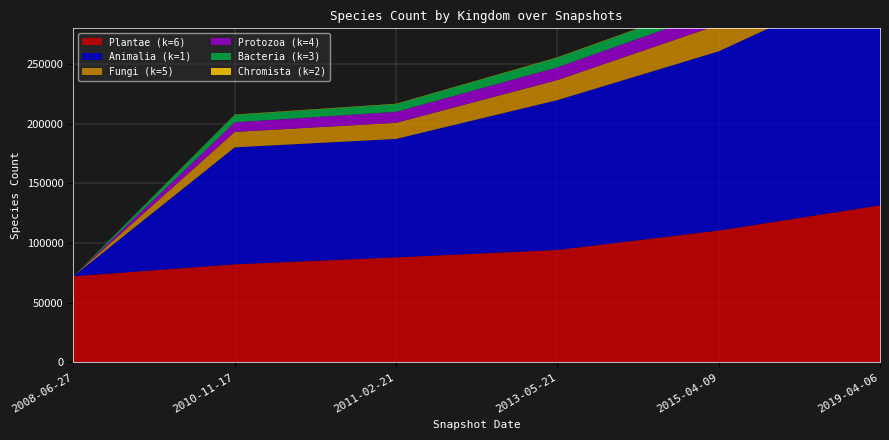

Reading right to left, what are all the values shown in this chart?

Plantae (k=6): 5=131616	4=110493	3=94226	2=88000	1=82189	0=72167
Animalia (k=1): 5=191295	4=150219	3=125580	2=99285	1=98044	0=0
Fungi (k=5): 5=24360	4=22306	3=16816	2=13500	1=12937	0=0
Protozoa (k=4): 5=11297	4=12168	3=10686	2=9200	1=8051	0=0
Bacteria (k=3): 5=9972	4=8669	3=8035	2=6500	1=6196	0=0
Chromista (k=2): 5=372	4=340	3=321	2=273	1=273	0=0